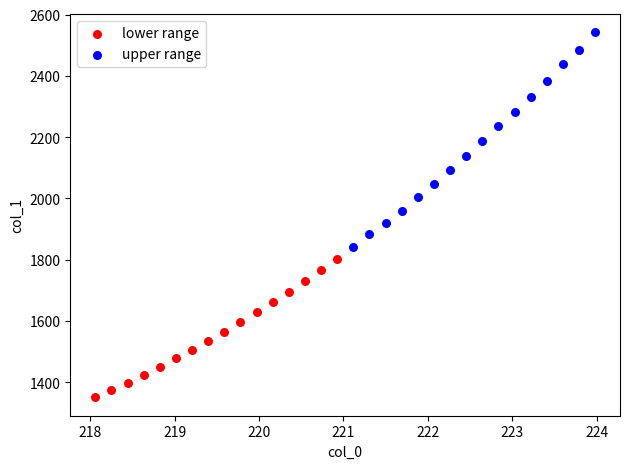

Which series contains the lowest Y value?

lower range